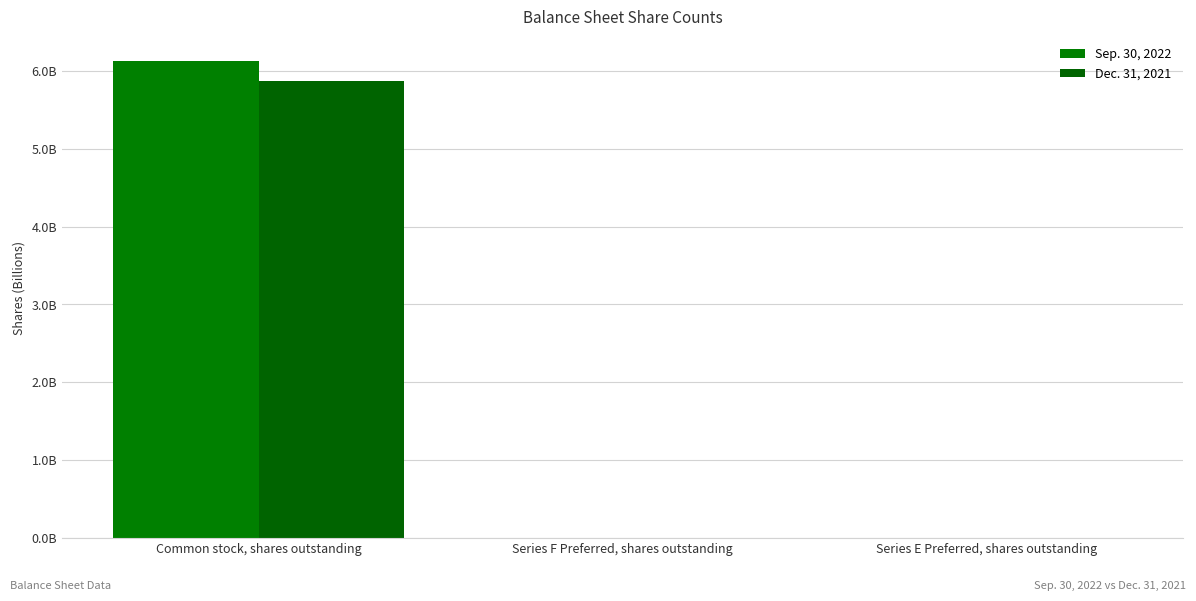

Are the bars grouped side by side (vs. stacked)?

Yes